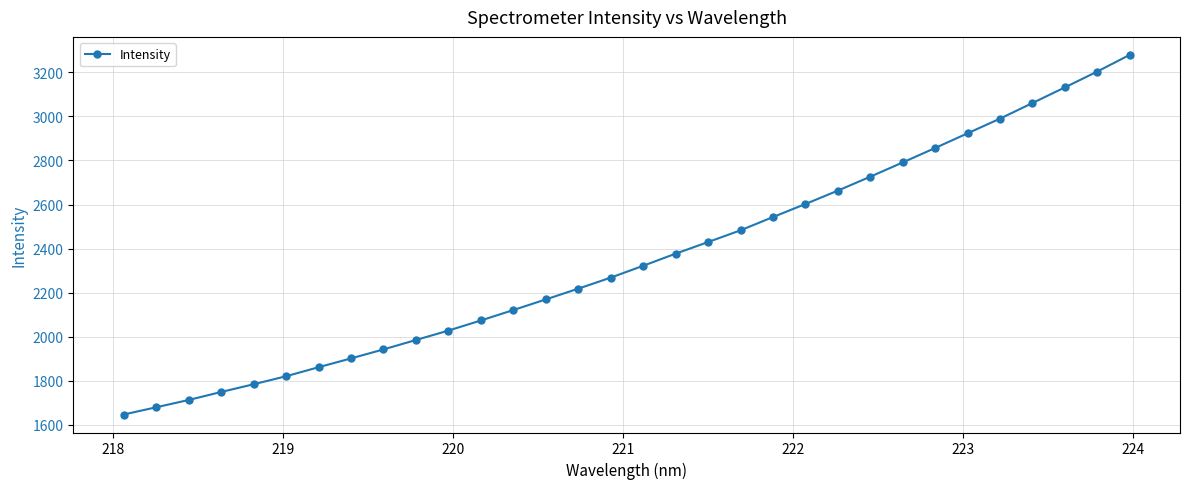

How many values are below 2322?

16